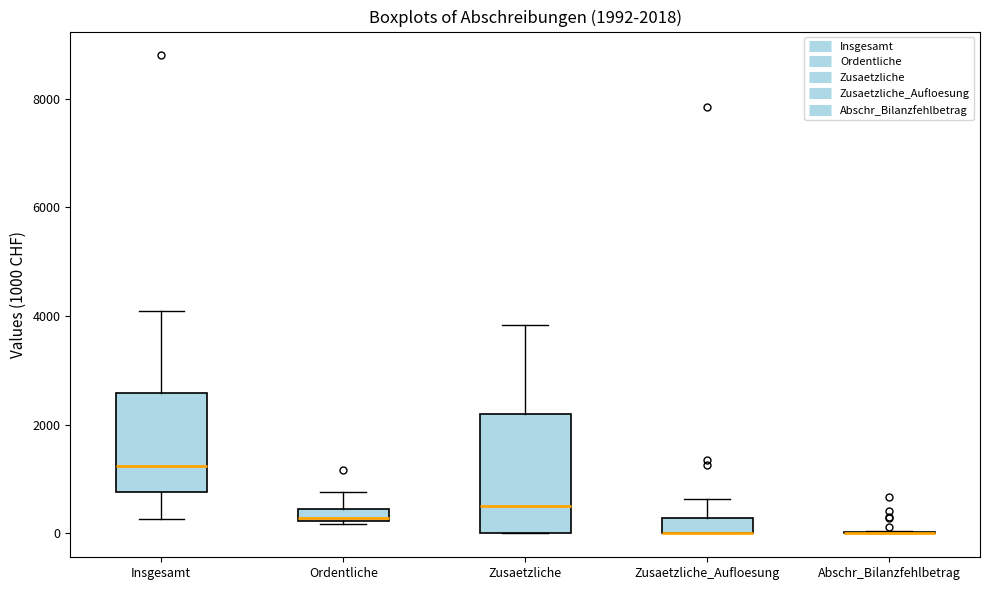

Comparing the boxes themselves (not the whiskers), which one is the tallest?

Zusaetzliche